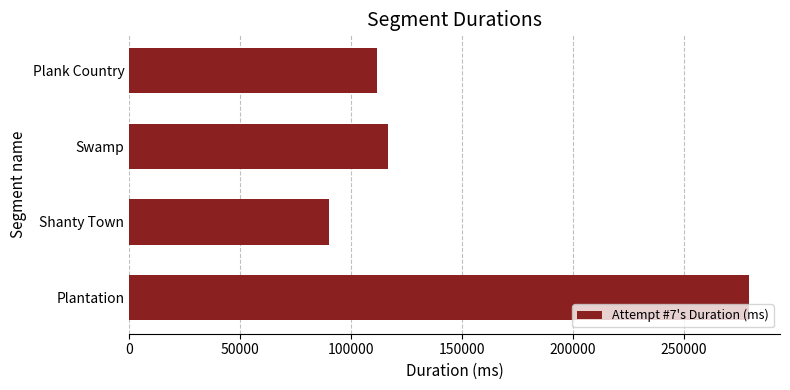

At which category does the chart reach its peak across all series?

Plantation